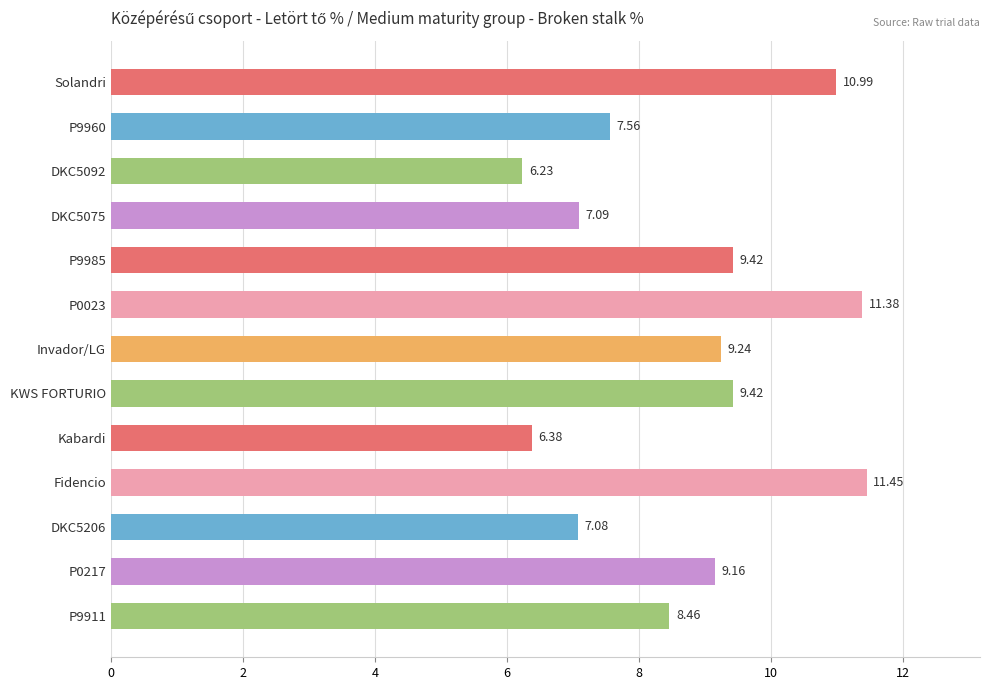

Which label corresponds to the largest value in the chart?

Fidencio